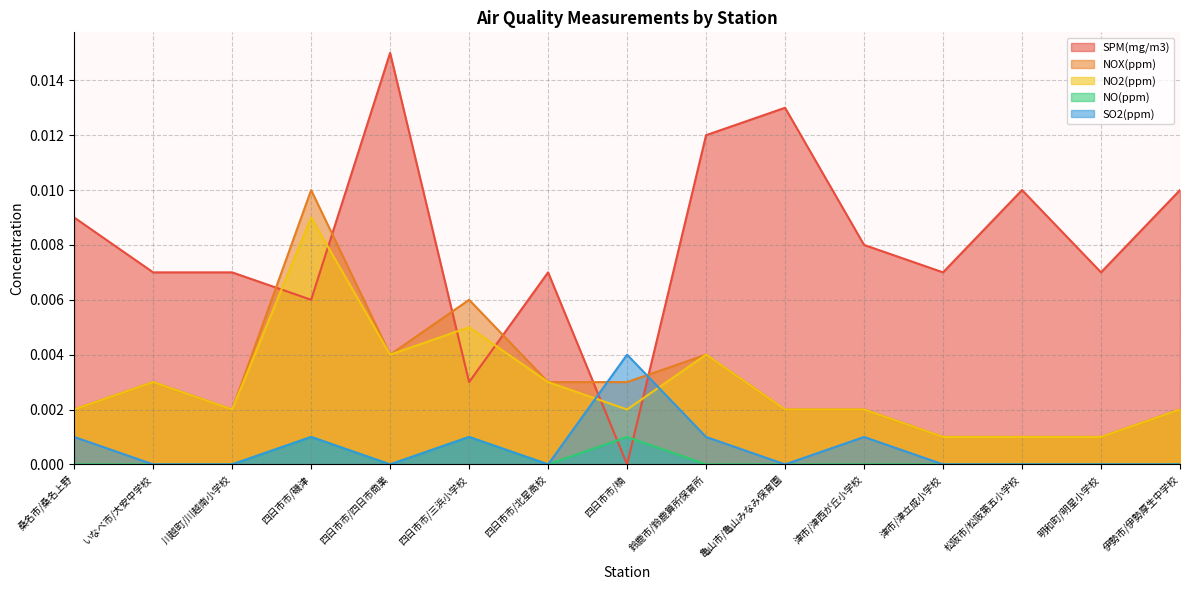

What position from the right is 津市/津西が丘小学校?

5